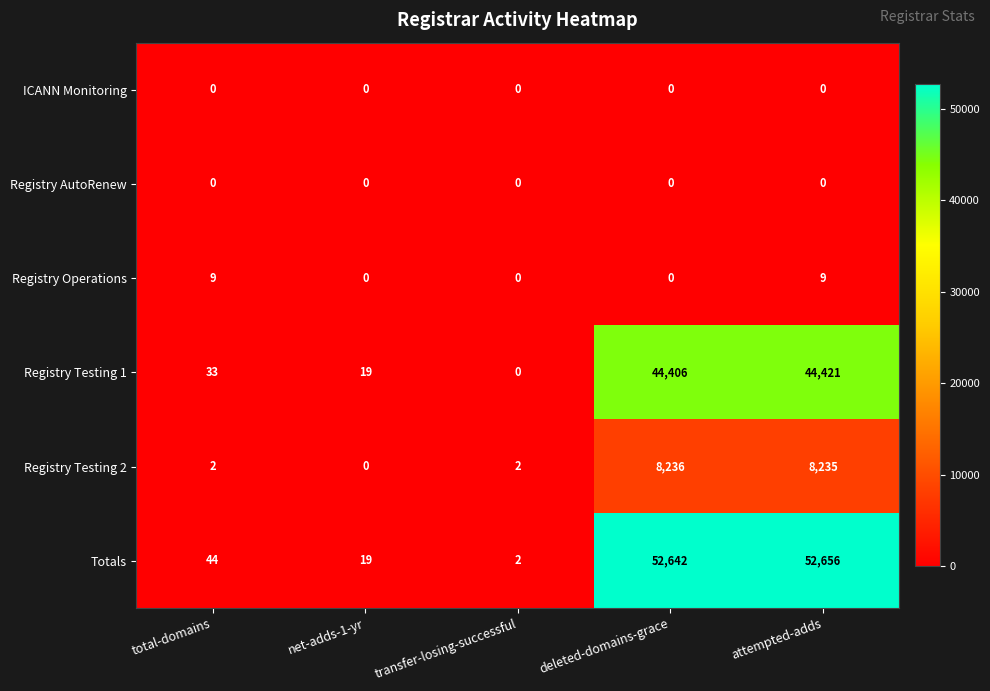

Which series changed the most between net-adds-1-yr and deleted-domains-grace?

Totals